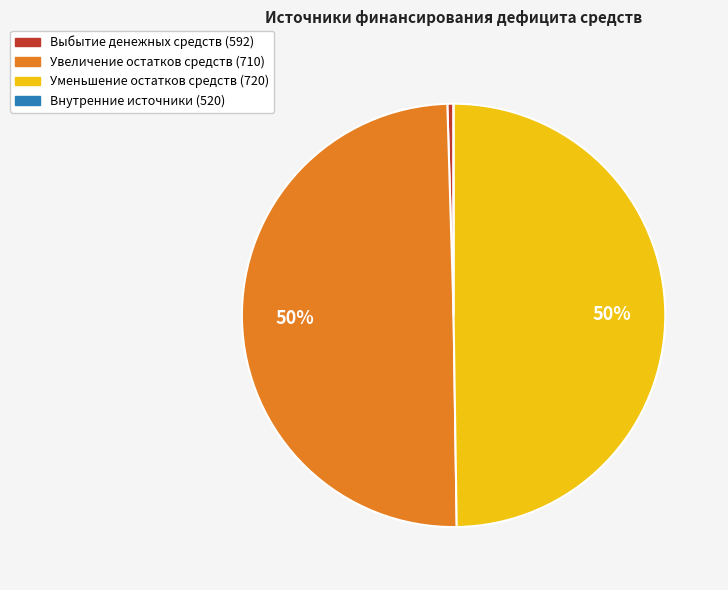

To the nearest percent, what percentage of the pie is Уменьшение остатков средств (720)?

50%